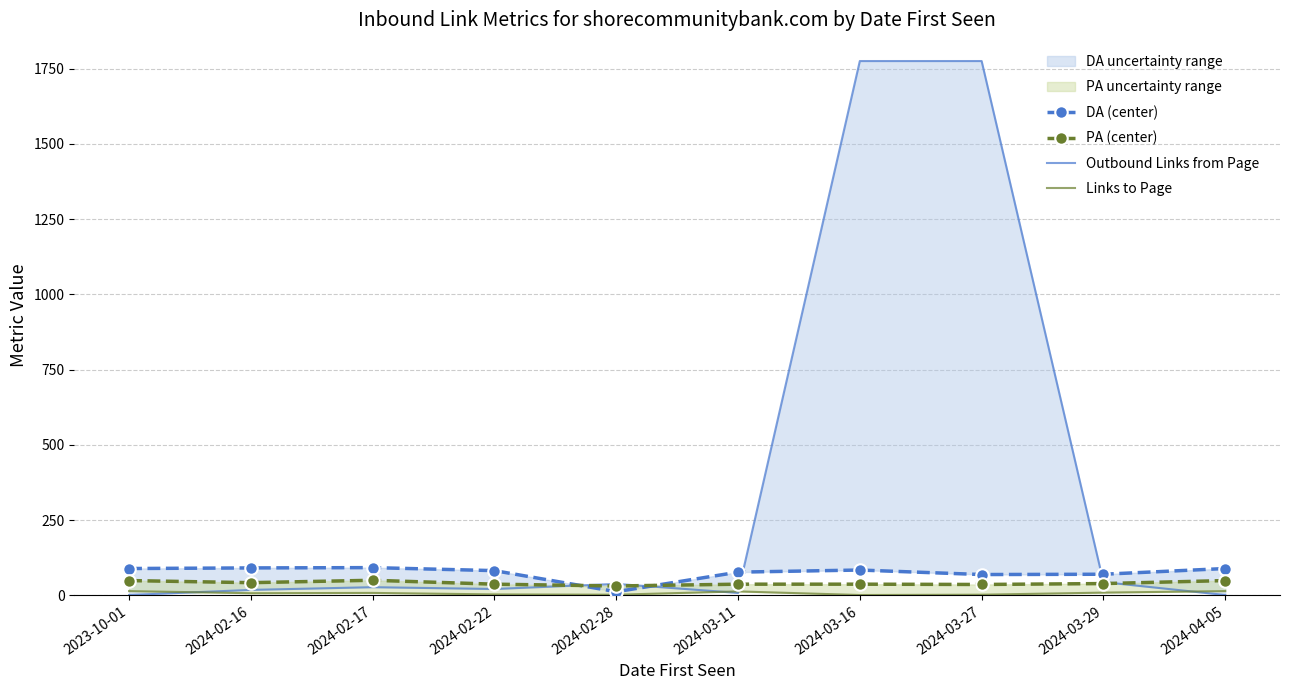

What is the lowest value of the Links to Page series?

1.0